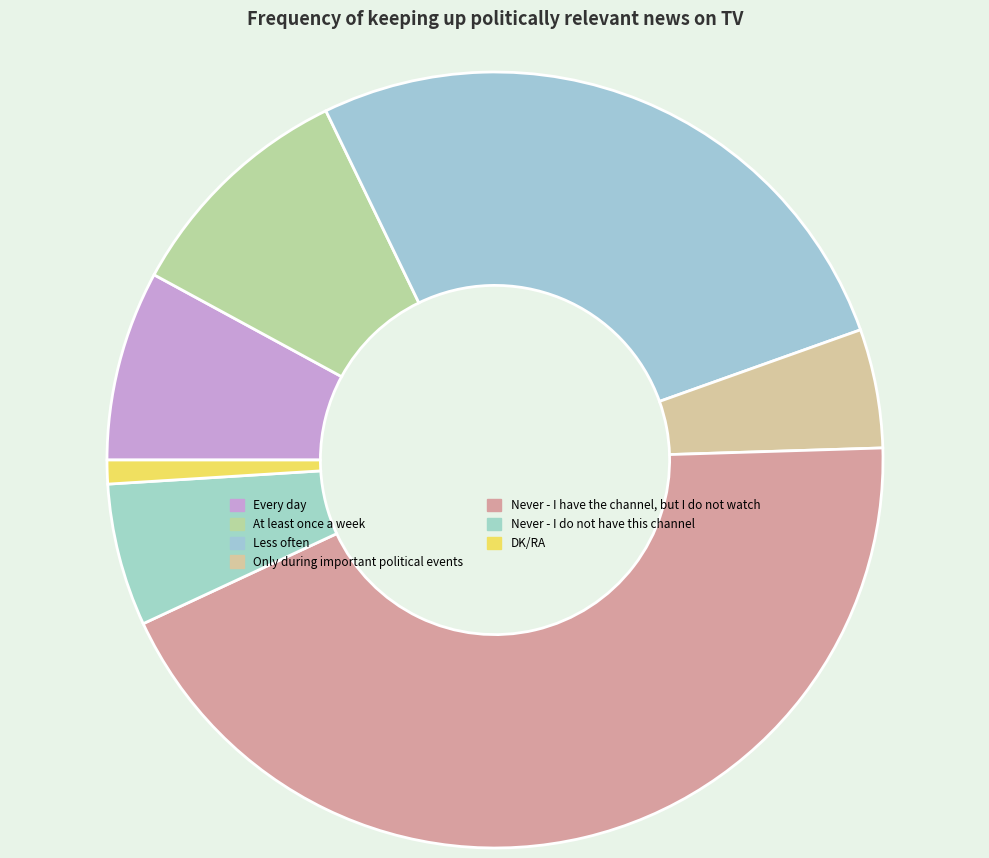

Rank the categories by value from highest to lowest.

Never - I have the channel, but I do not watch, Less often, At least once a week, Every day, Never - I do not have this channel, Only during important political events, DK/RA